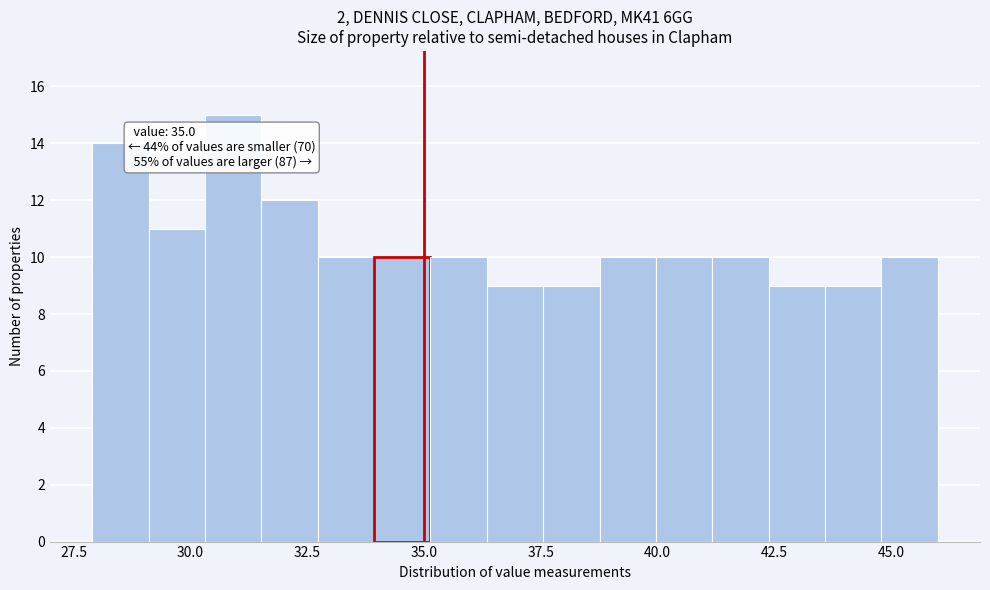

Read against the x-axis, roughly where is the centre of the tallest bar?

31.0